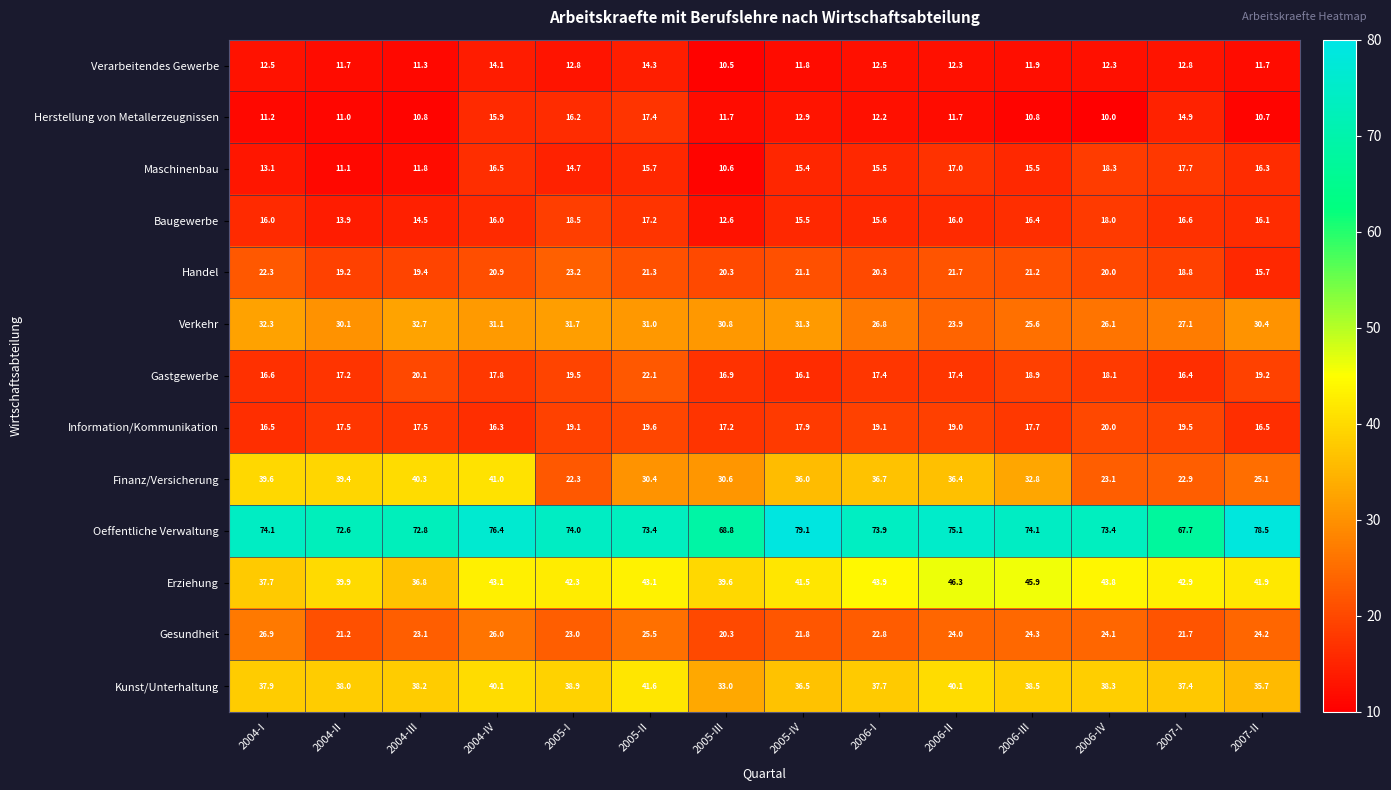

How many values in the Erziehung series are below 42?

6